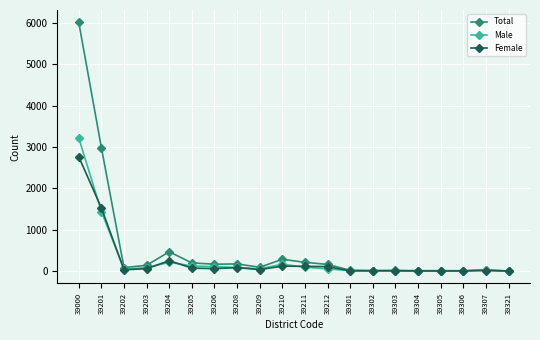

What is the value of the Female point at the 19th from the left?

13